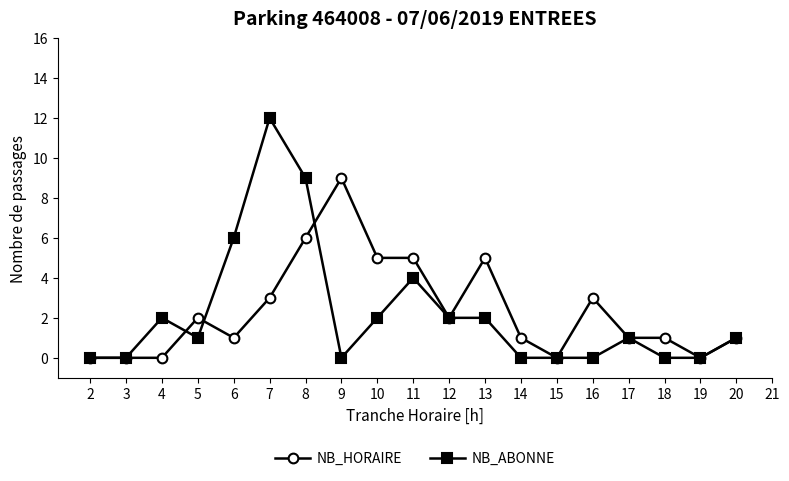

Where does the NB_ABONNE series first go above 1?

4